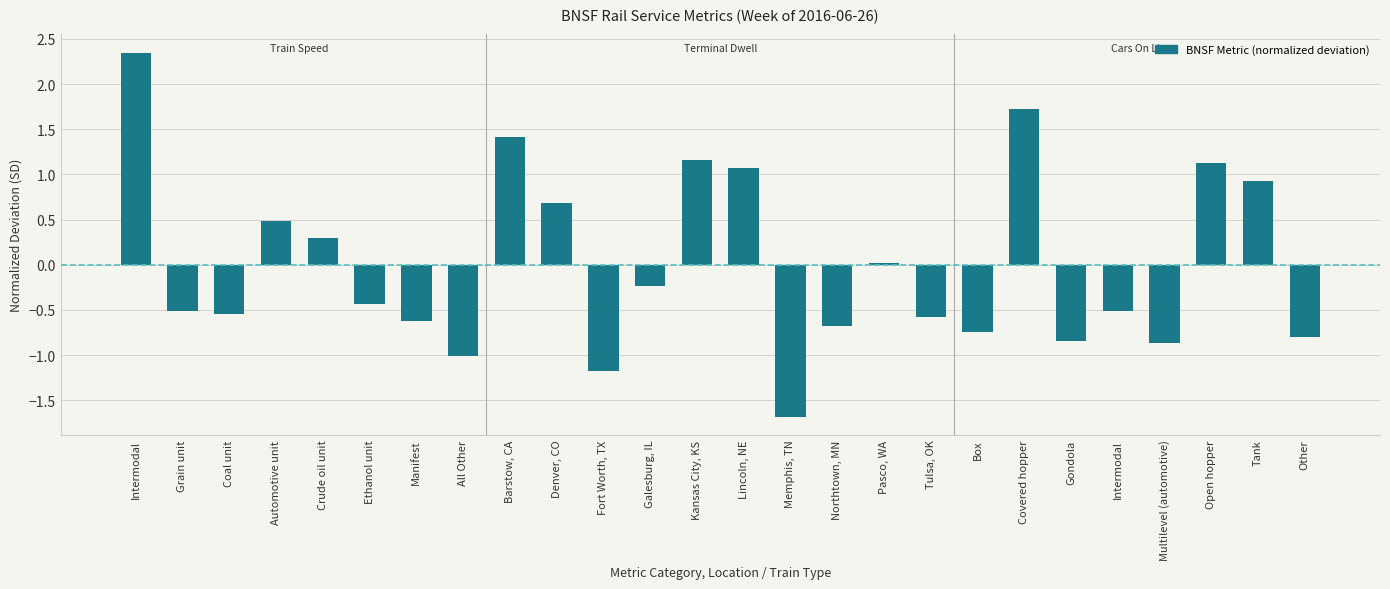

Are the bars horizontal?

No